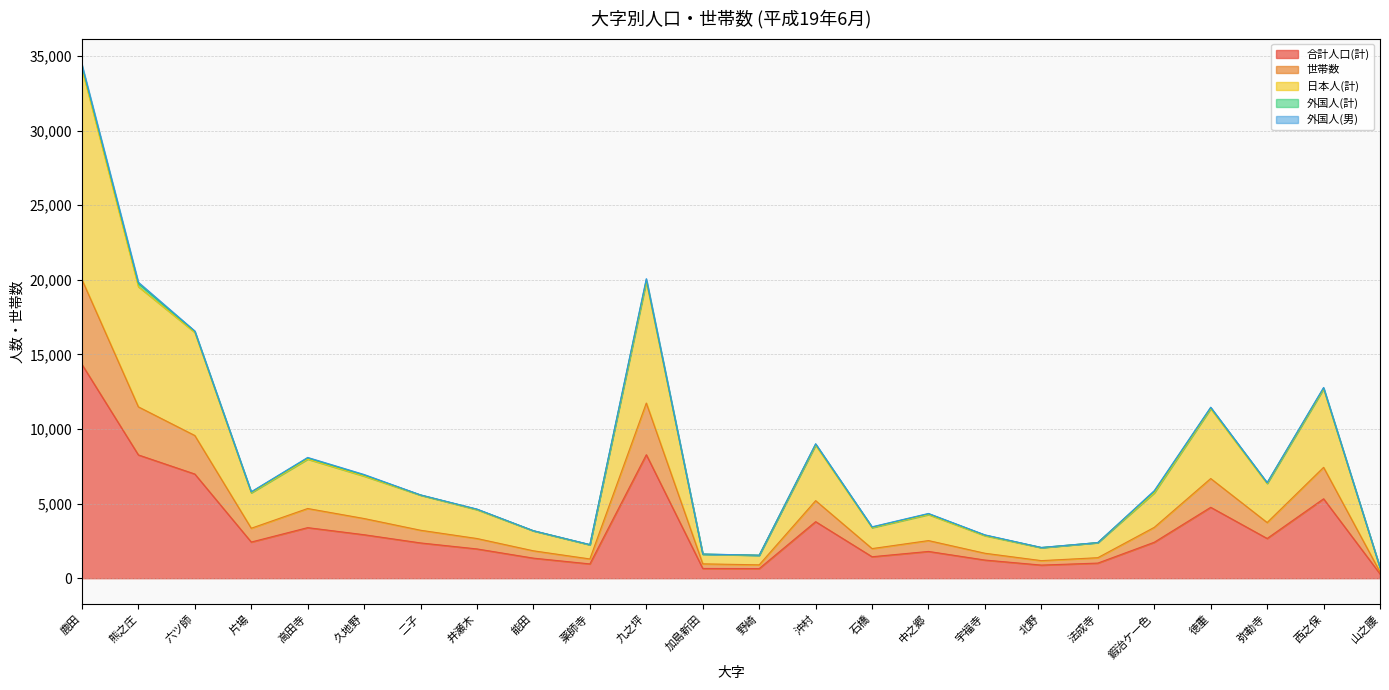

What position from the left is 井瀬木?

8